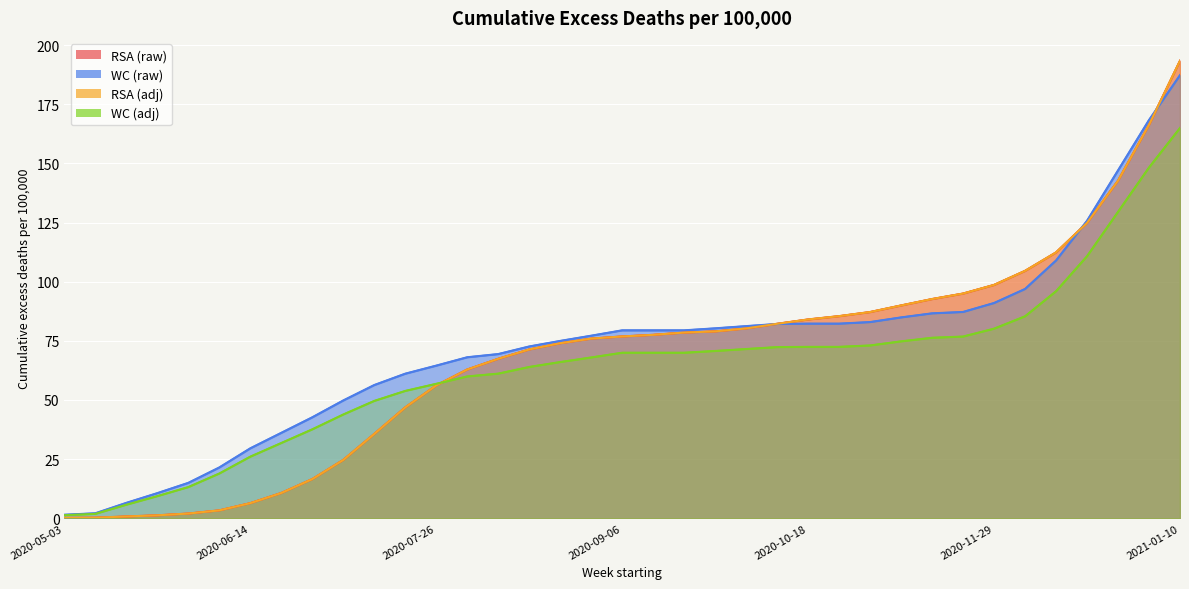

What value does the WC (adj) series have at 2020-12-13?

96.0